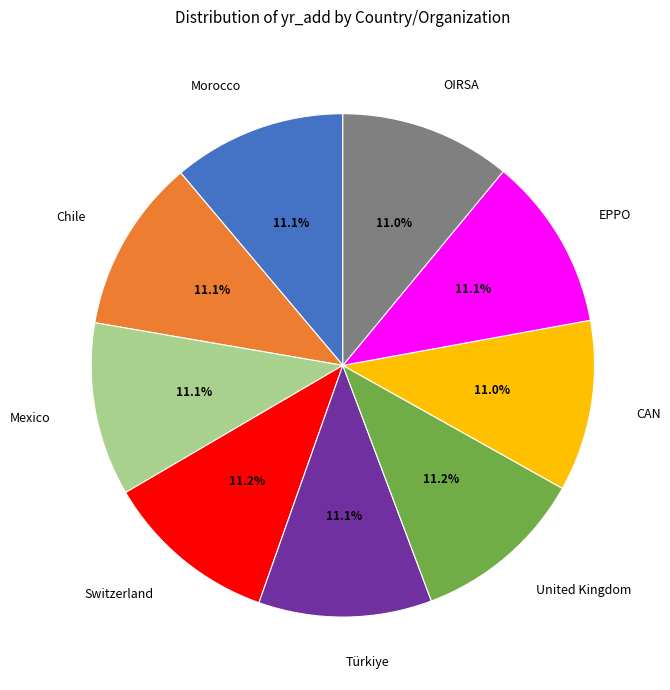

Approximately how many times larger is the value at Chile compared to EPPO?

1.0